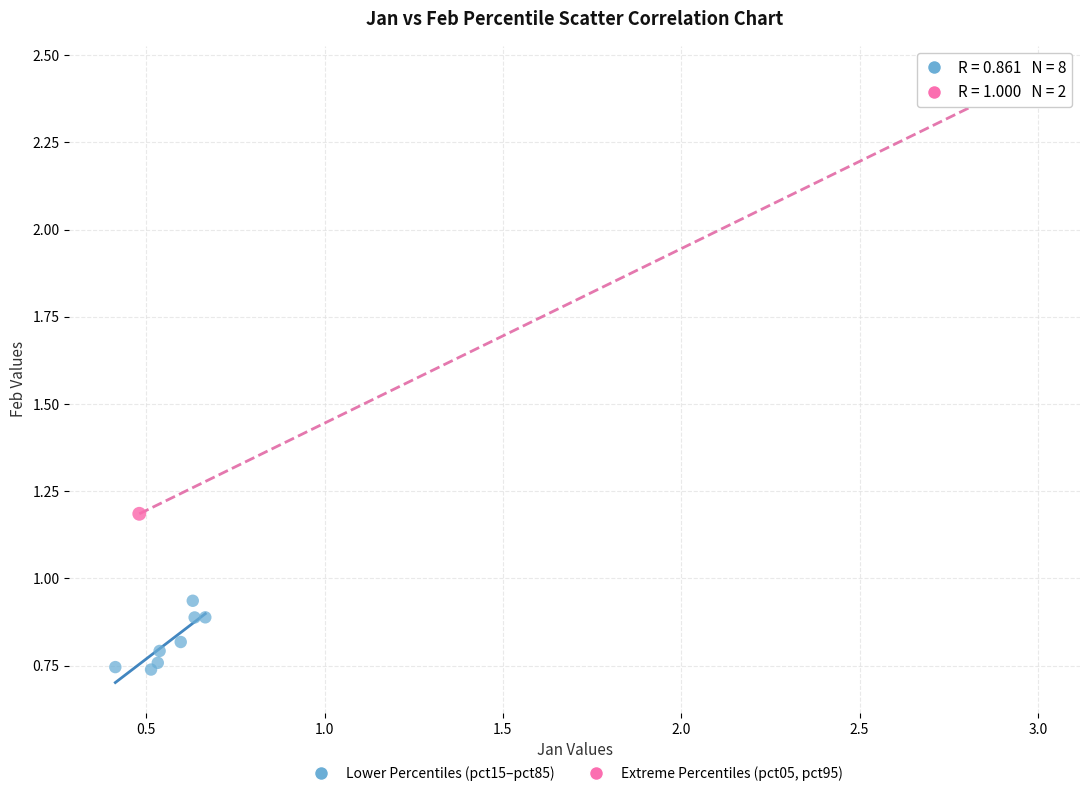

Which series contains the lowest Y value?

Lower Percentiles (pct15–pct85)